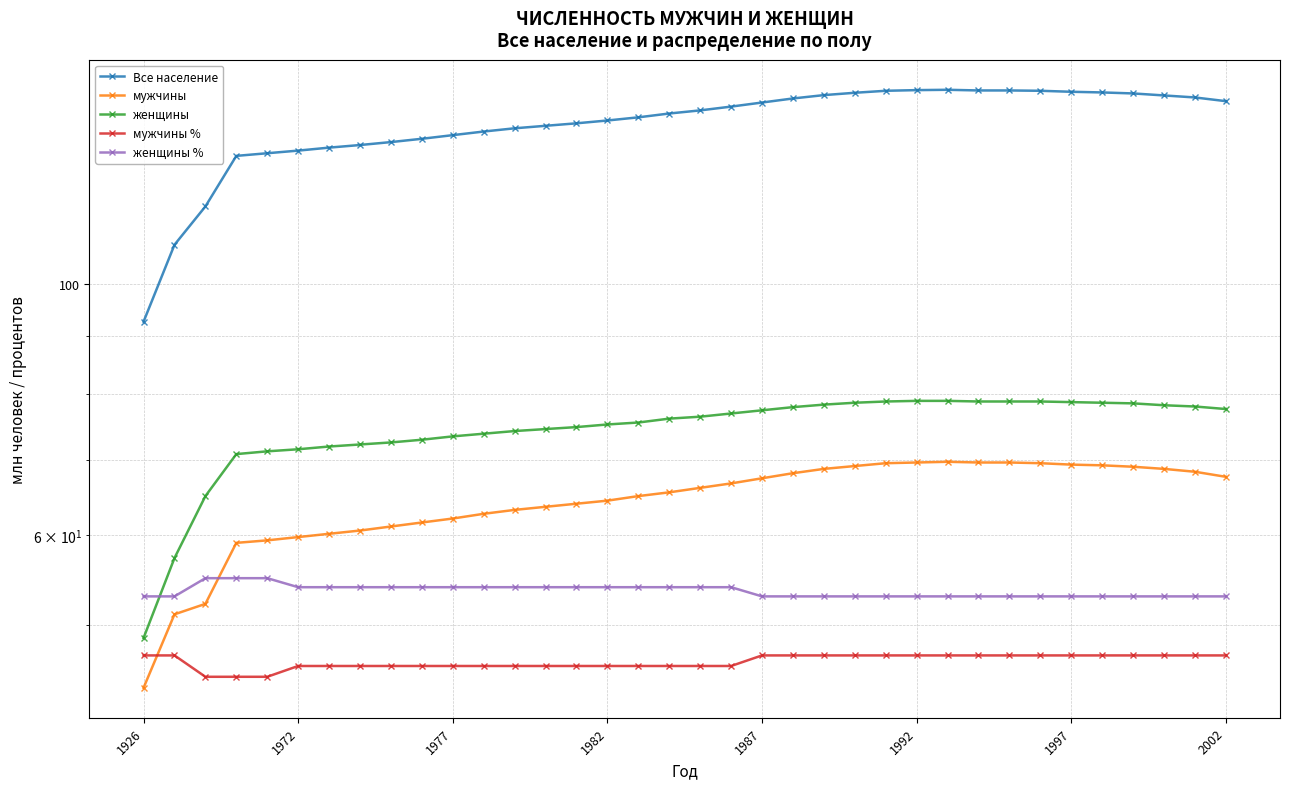

What is the value of the Все население point at the 26th from the left?

148.5